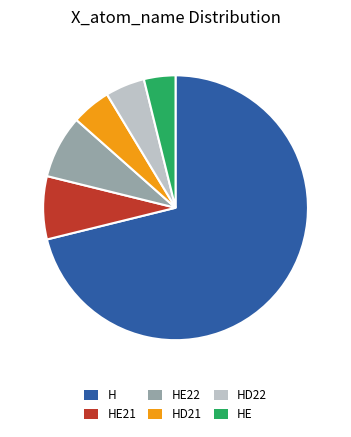

Does any single category account for the majority?

Yes